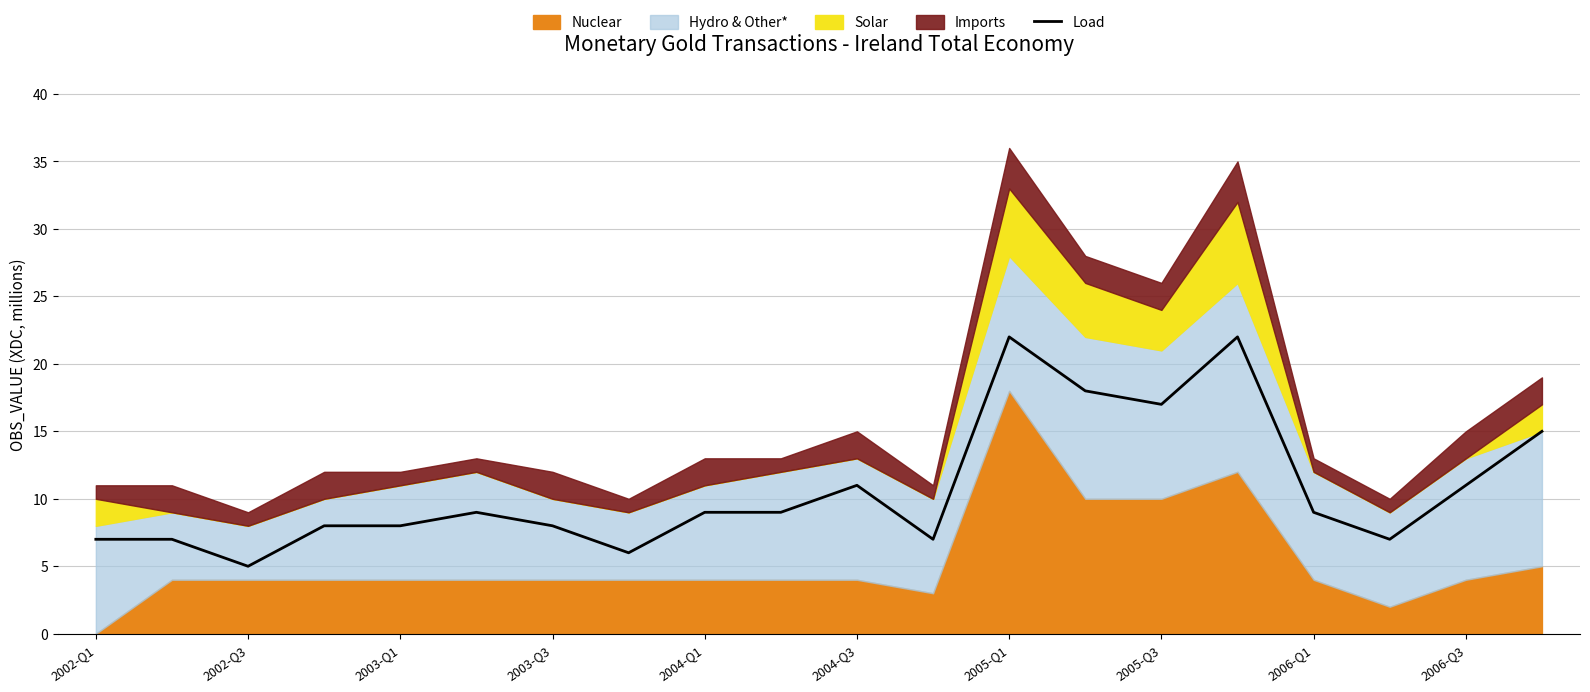

Is it true that Load equals 5 at 2002-Q3?

True